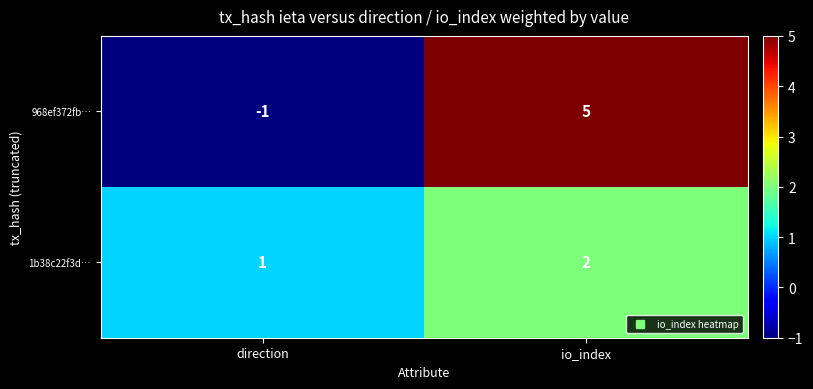

What is the sum of the 968ef372fb… values at io_index and direction?

4